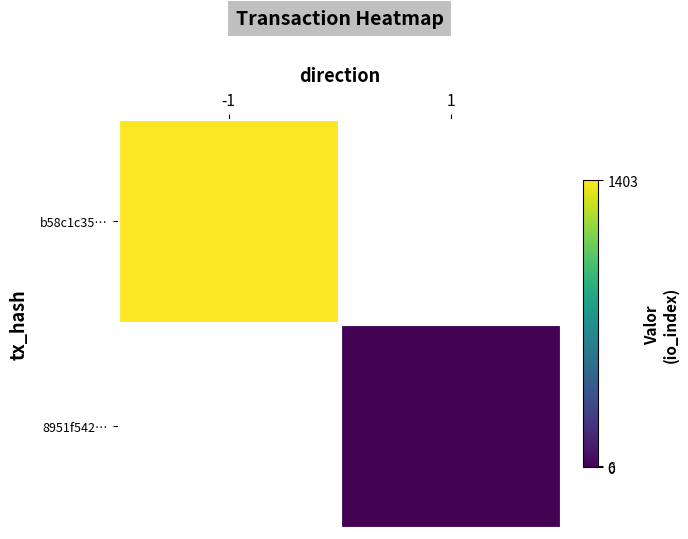

How many data points does each series have?

2